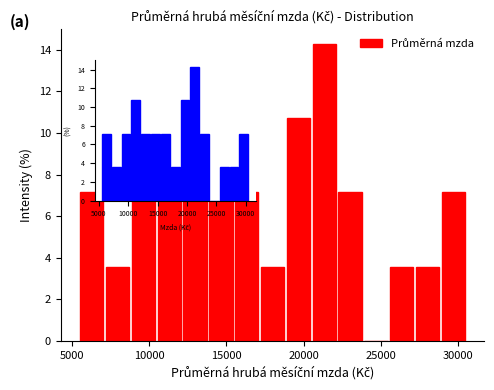

Around what value on the x-axis is the tallest bar? Give the approximate position of its centre, as read against the axis.

21500